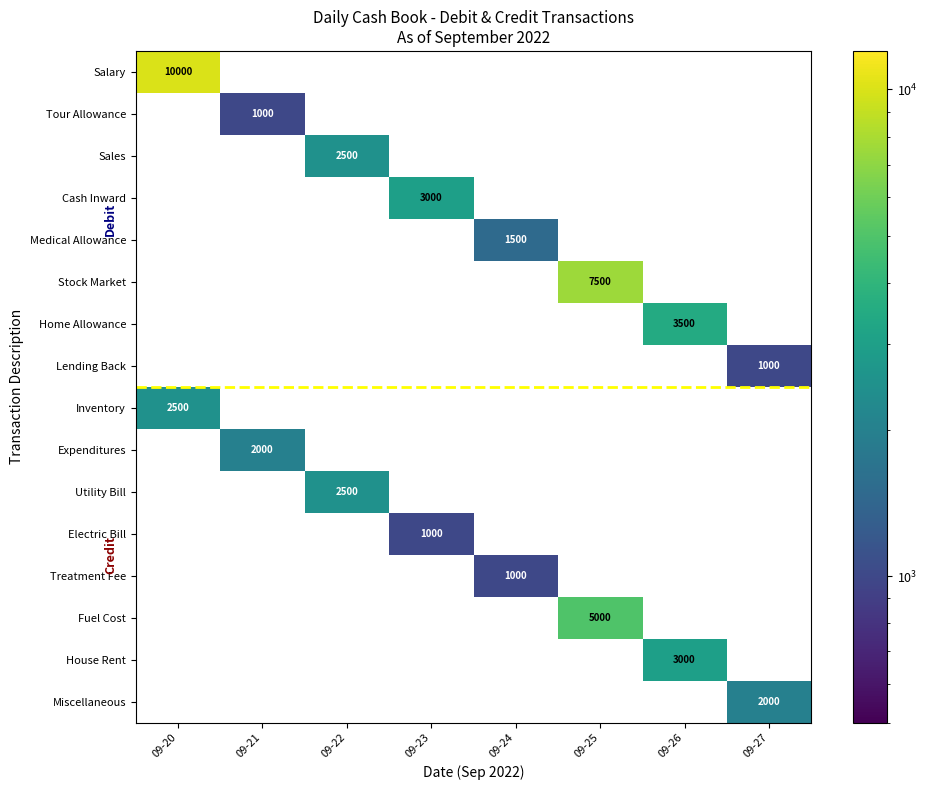

The value of Electric Bill at 09-23 is 1000. True or false?

True